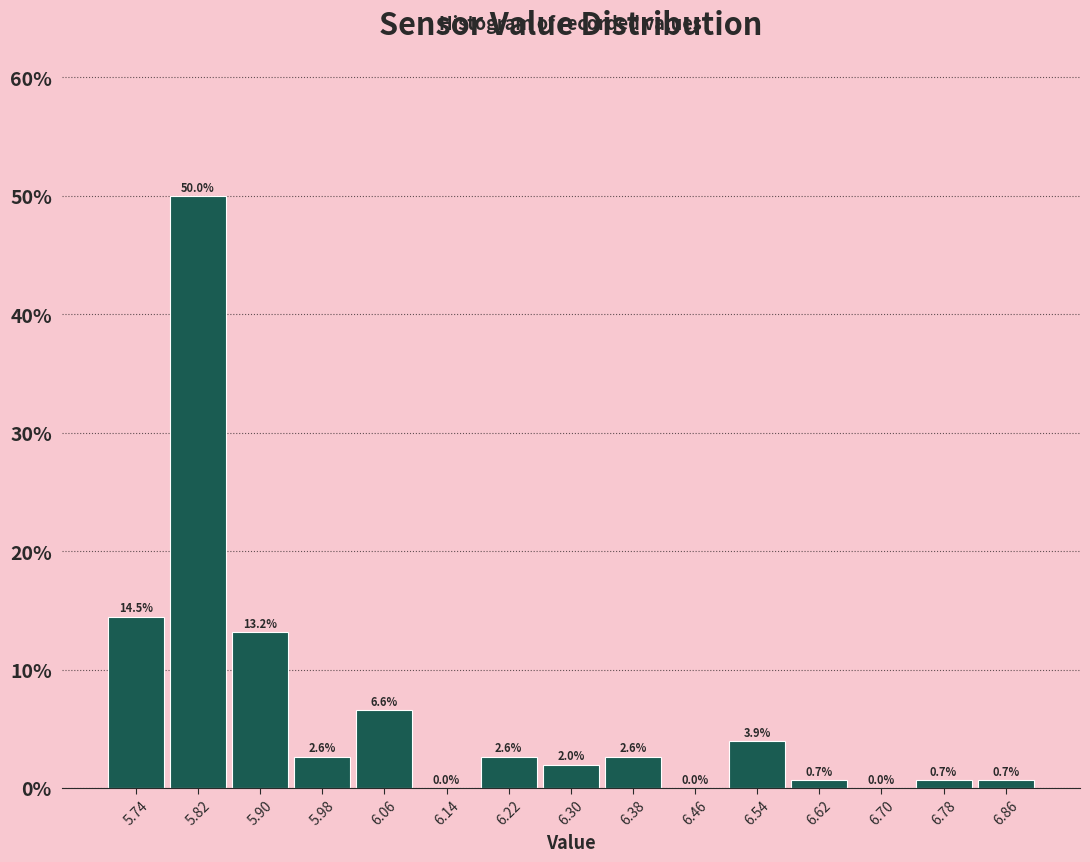

Reading left to right, transcribe this chart: for each bar, give the range it covers on the x-axis and its height.

5.70 to 5.78: 14.5
5.78 to 5.86: 50.0
5.86 to 5.94: 13.2
5.94 to 6.02: 2.6
6.02 to 6.10: 6.6
6.10 to 6.18: 0.0
6.18 to 6.26: 2.6
6.26 to 6.34: 2.0
6.34 to 6.42: 2.6
6.42 to 6.50: 0.0
6.50 to 6.58: 3.9
6.58 to 6.66: 0.7
6.66 to 6.74: 0.0
6.74 to 6.82: 0.7
6.82 to 6.90: 0.7